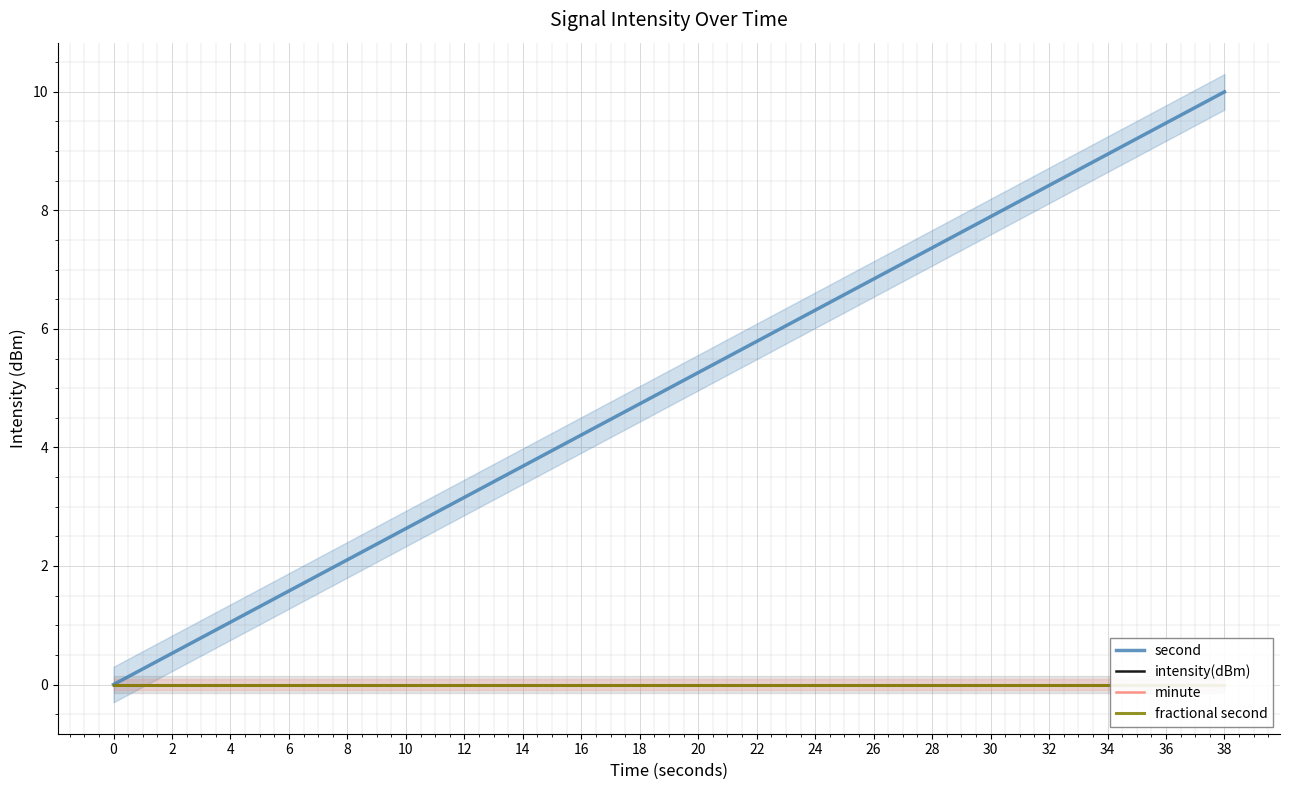

What is the greatest value displayed?

10.0